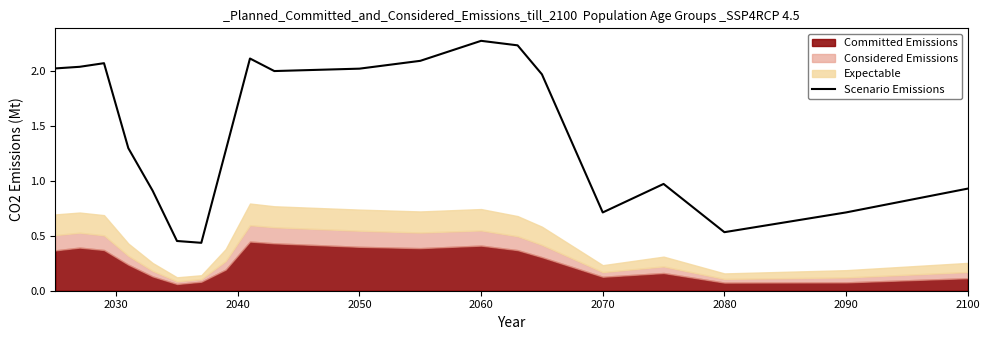

The Scenario Emissions series shows 0.2 at 2080. True or false?

False